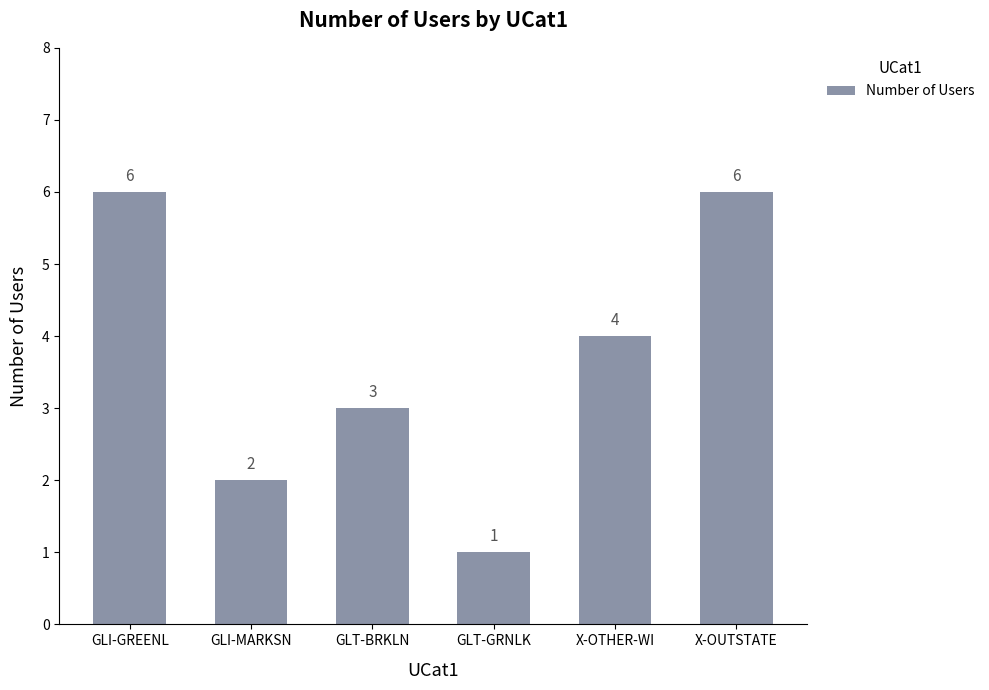

How many values are between 2 and 6?

5